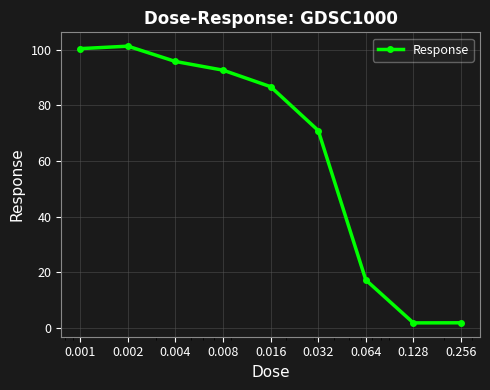

True or false: the data has more than 1 interior local peaks.

False